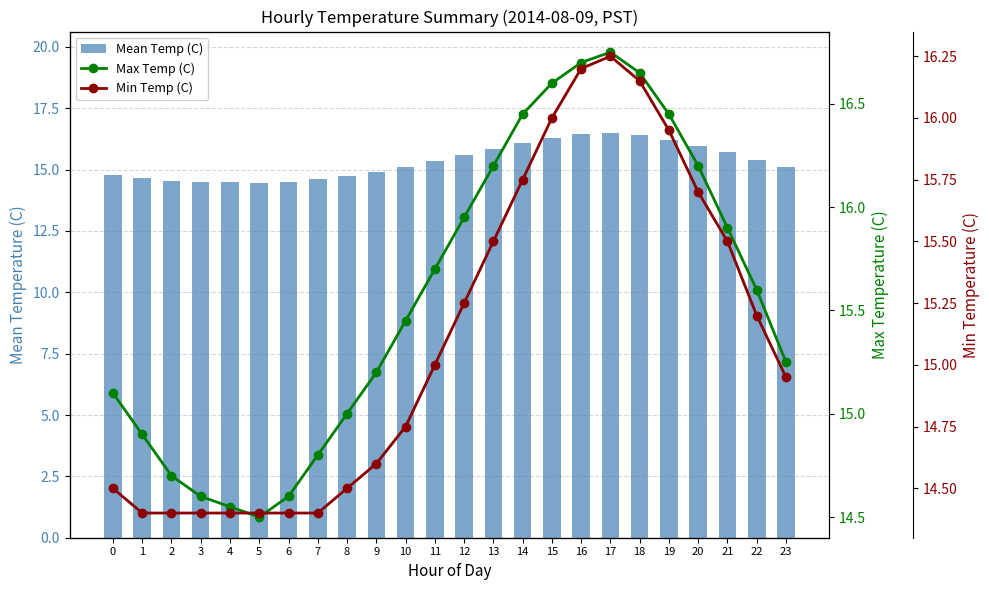

Rank the series by their maximum value, from lowest to highest.

Min Temp (C), Mean Temp (C), Max Temp (C)